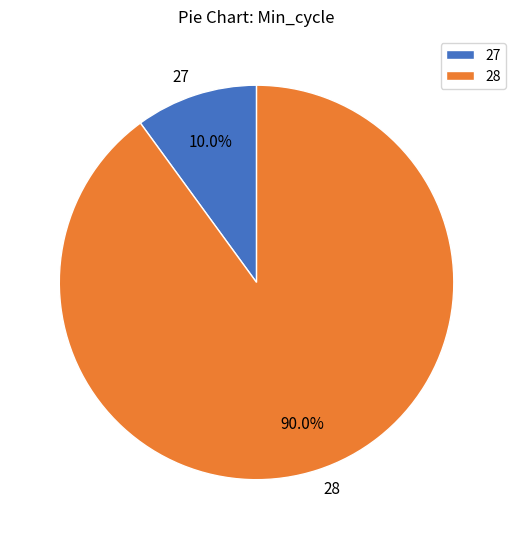

True or false: 27 accounts for 1% of the total.

False